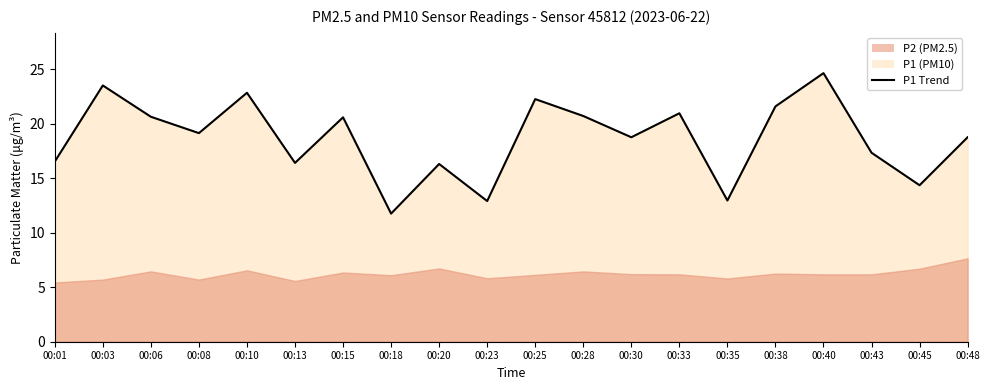

What is the average value?

18.6